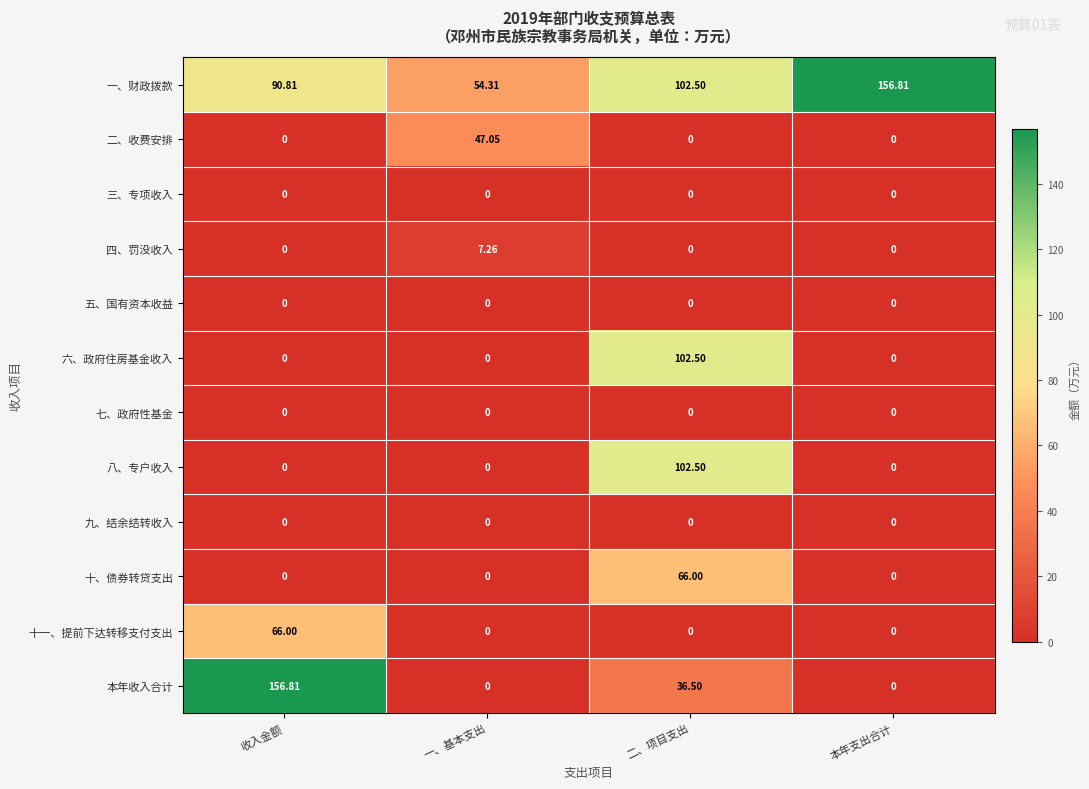

At which label does 十一、提前下达转移支付支出 reach its peak?

收入金额